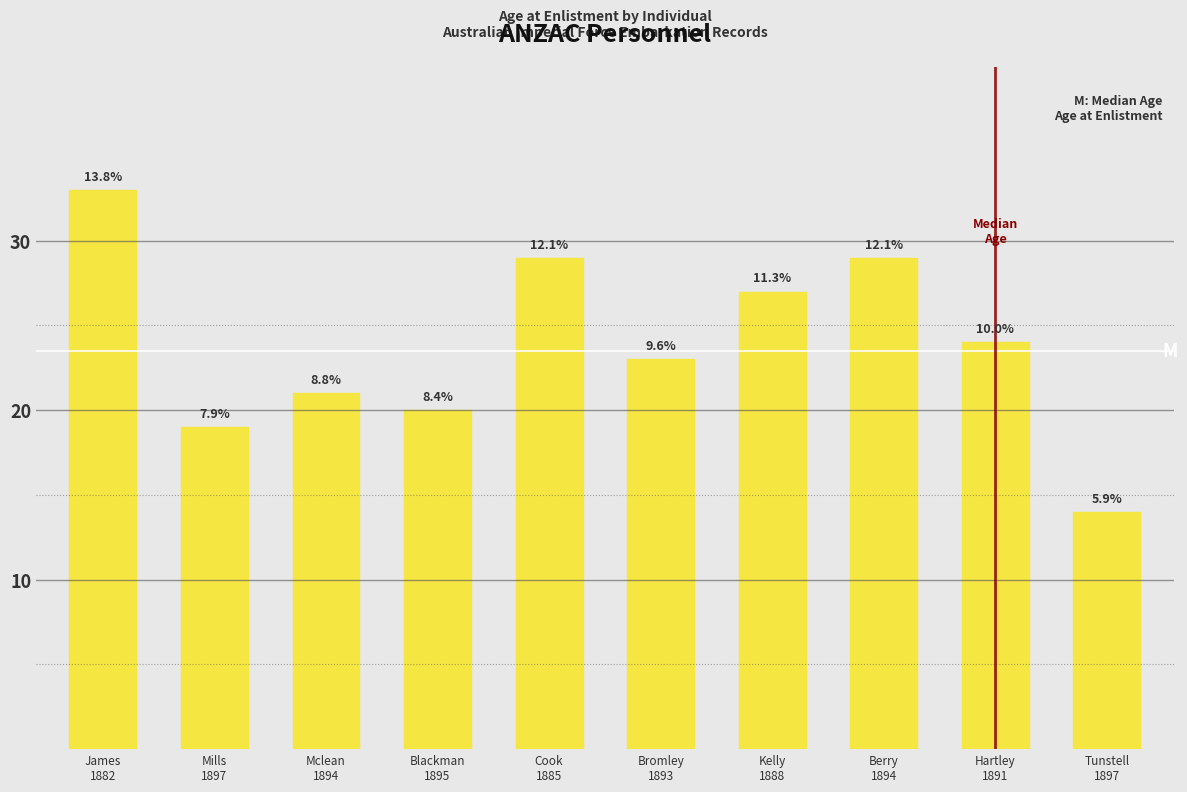

What is the value of the 4th bar from the left?

20